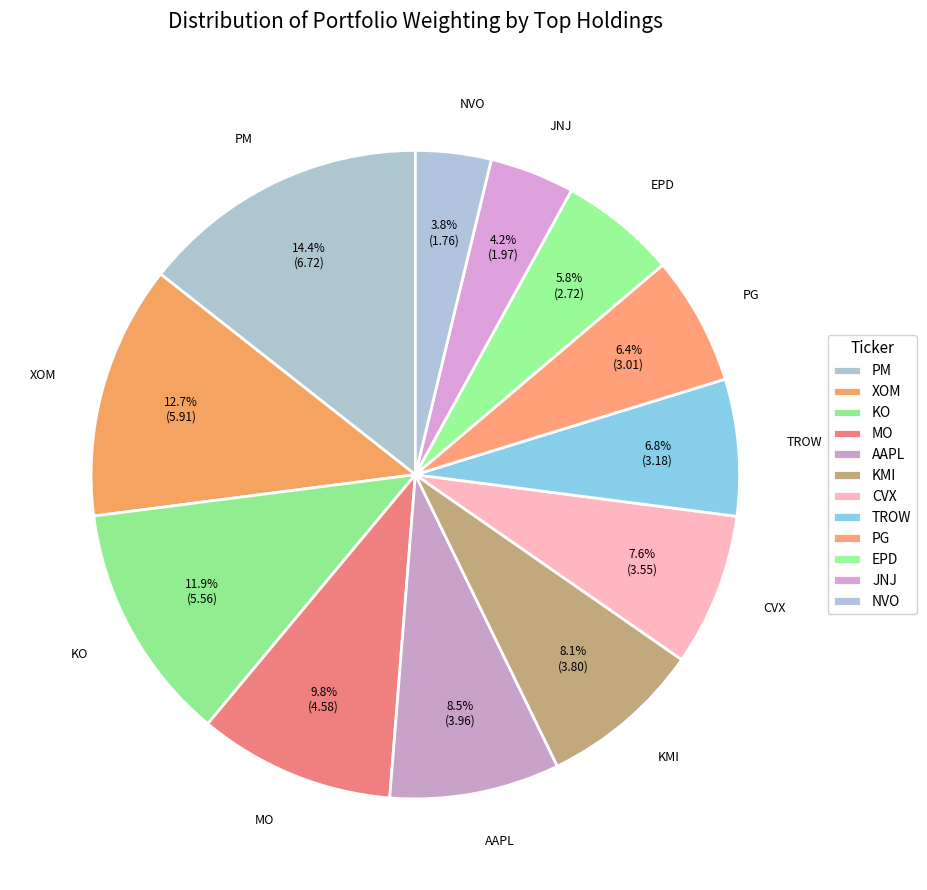

Count the number of slices in the pie.

12